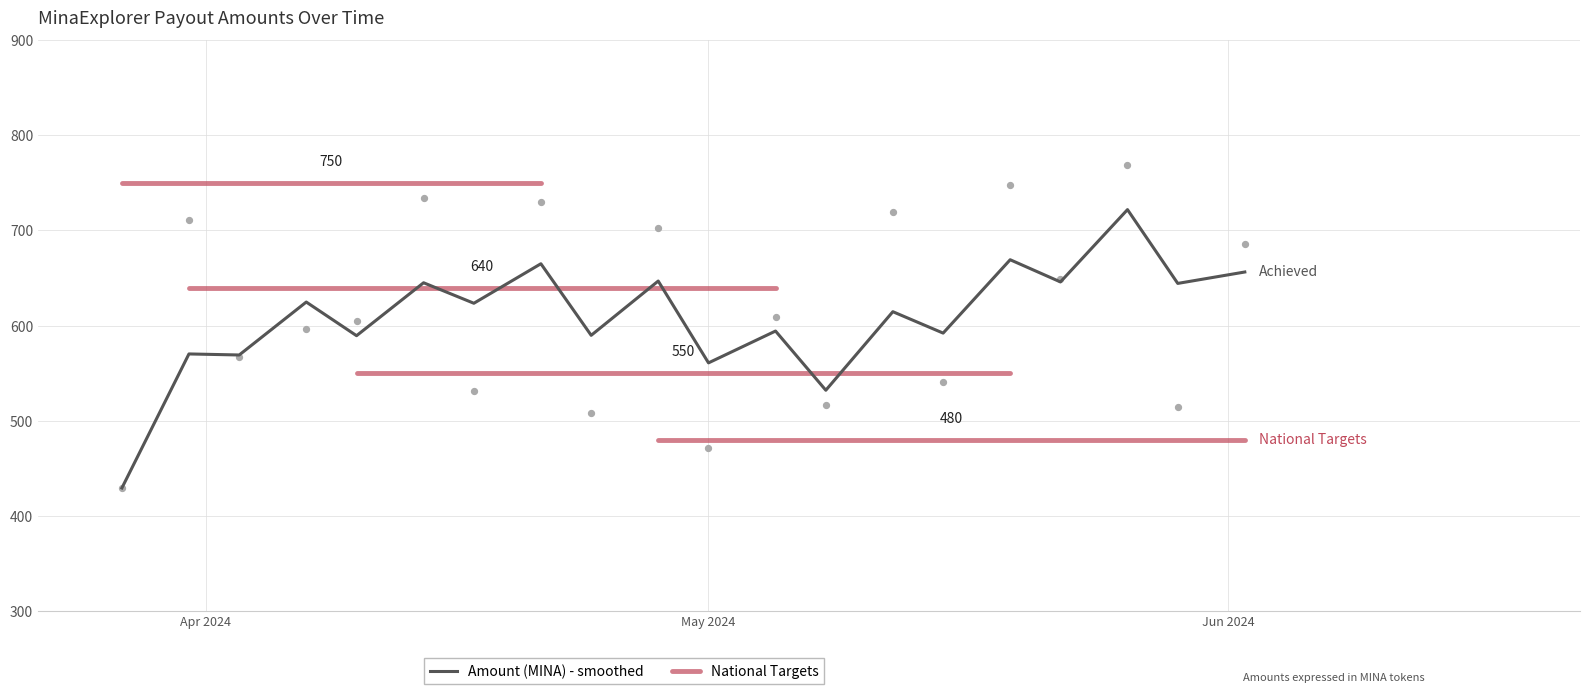

Between 2024-04-03 and 2024-05-19, which is larger?

2024-05-19